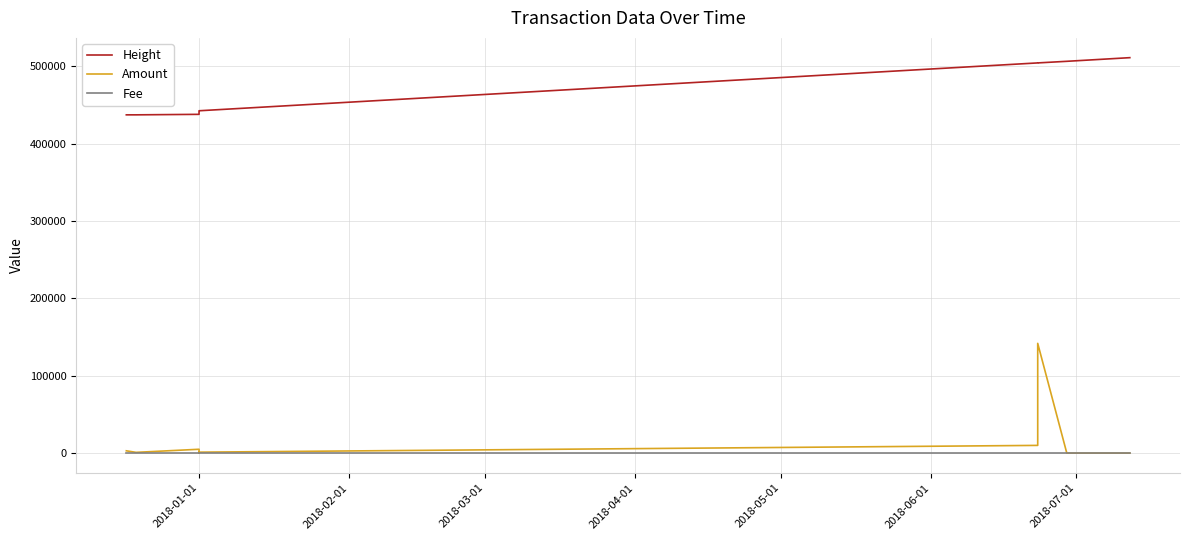

At which label is Fee closest to 1?

2018-01-01